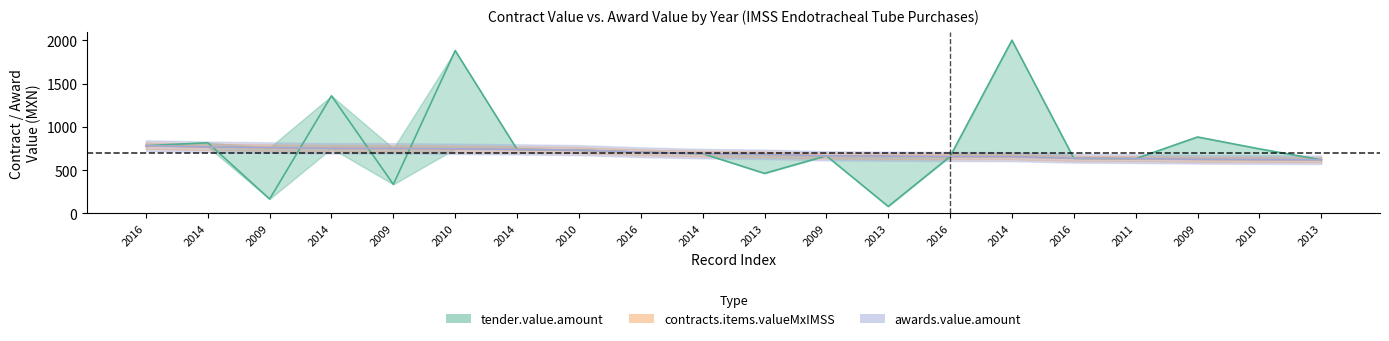

The value of contracts.items.valueMxIMSS at 2014 is 751.9. True or false?

True